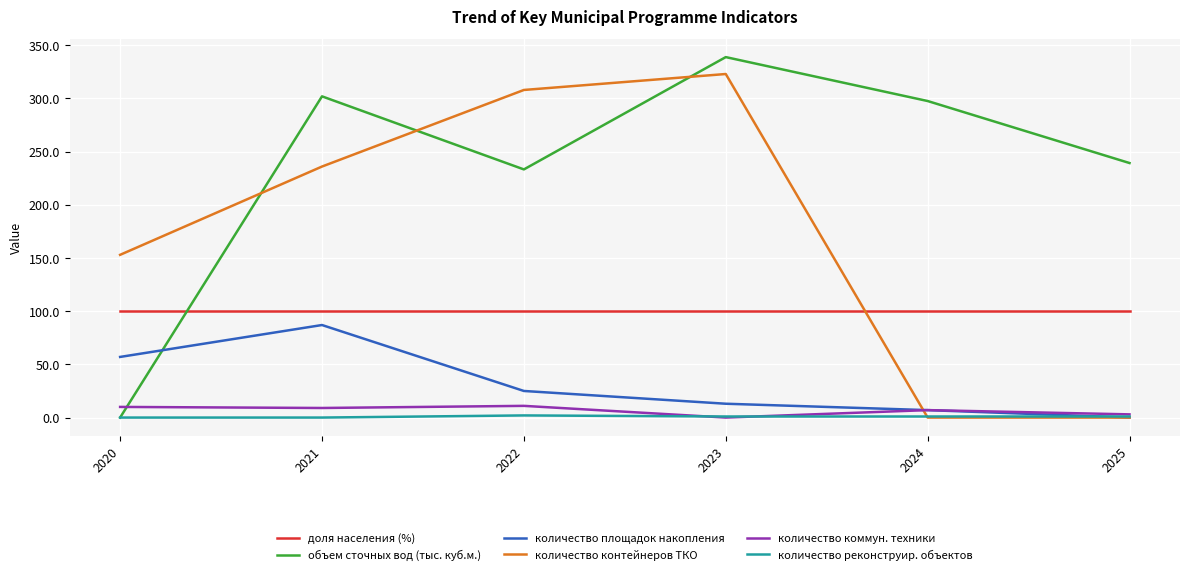

Where is количество контейнеров ТКО nearest to the value 161?

2020